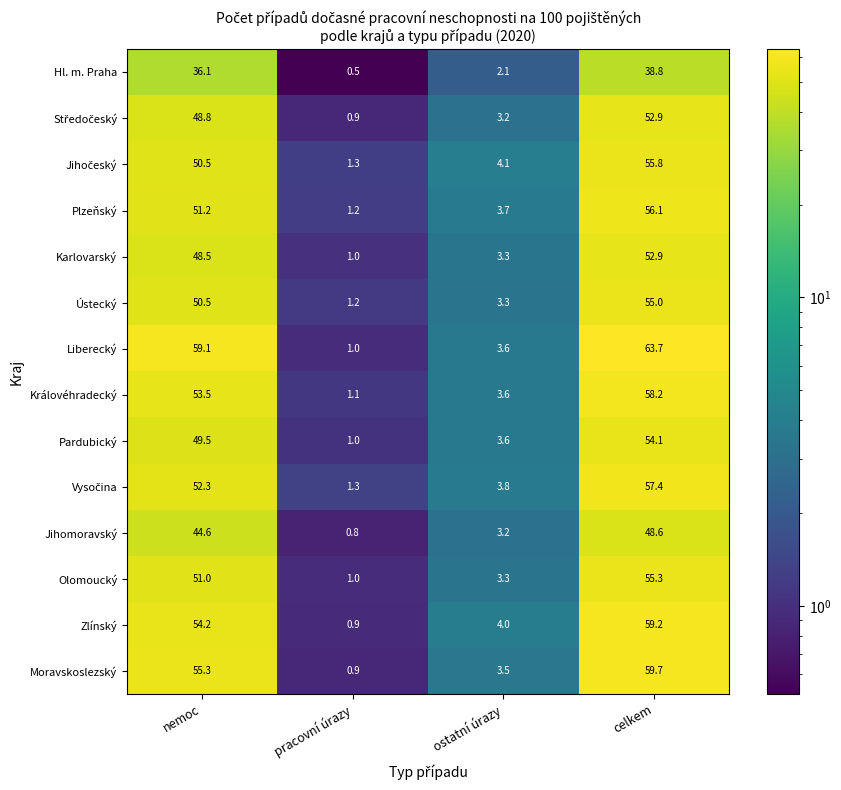

What is the difference between the highest and lowest values at ostatní úrazy?

2.0